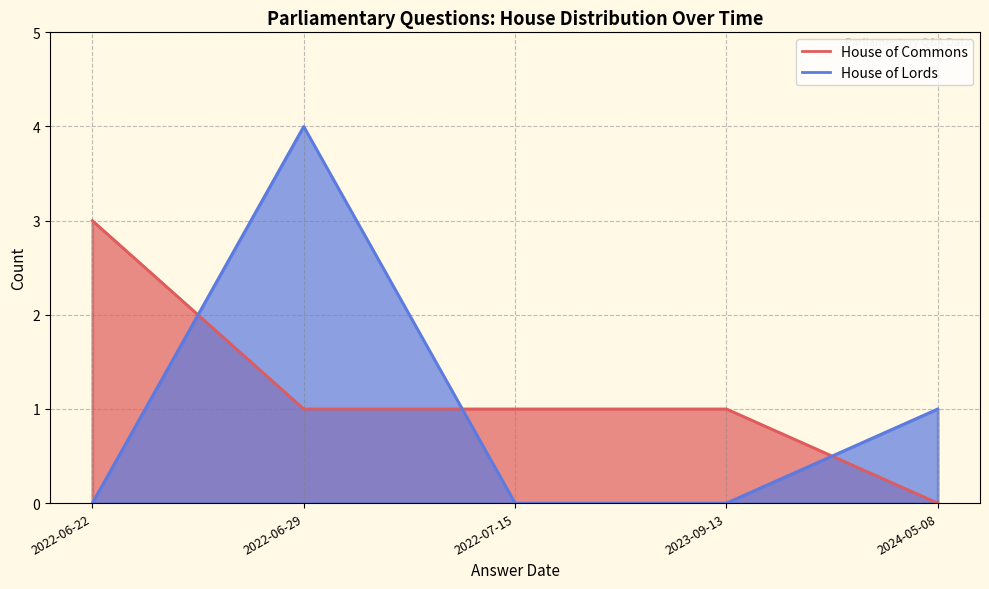

What is the difference between the House of Commons values at 2022-06-22 and 2022-06-29?

2